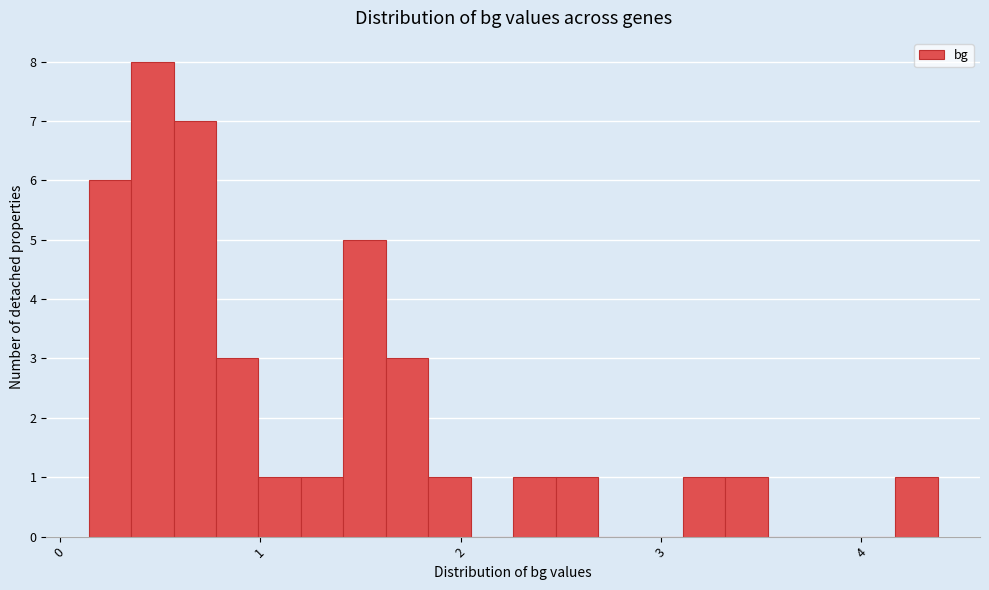

Around what value on the x-axis is the tallest bar? Give the approximate position of its centre, as read against the axis.

0.5